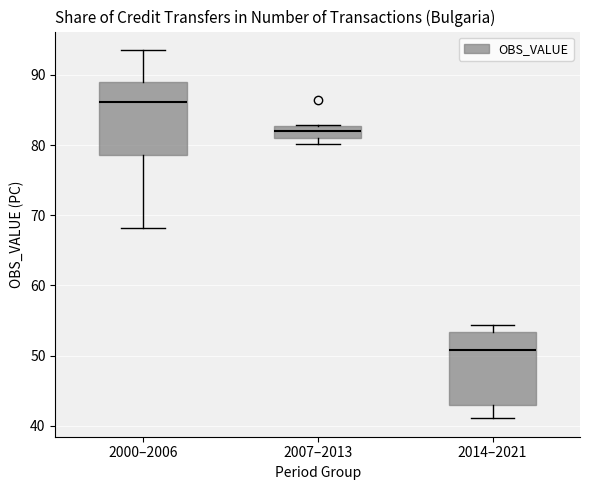

Reading left to right, read every box against the y-axis: the position of its median line, the range the box covers, and the ends of its whiskers. The values are not printed on the chart, so give them approximately, as read against the axis.

2000–2006: median 86, box 79 to 89, whiskers 68 to 94
2007–2013: median 82, box 81 to 83, whiskers 80 to 83
2014–2021: median 51, box 43 to 53, whiskers 41 to 54